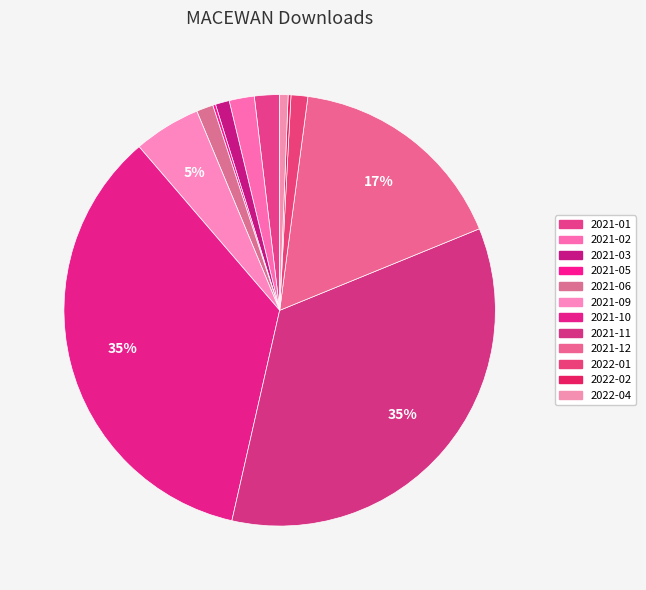

What is the change in value from 2021-01 to 2022-04?

-6